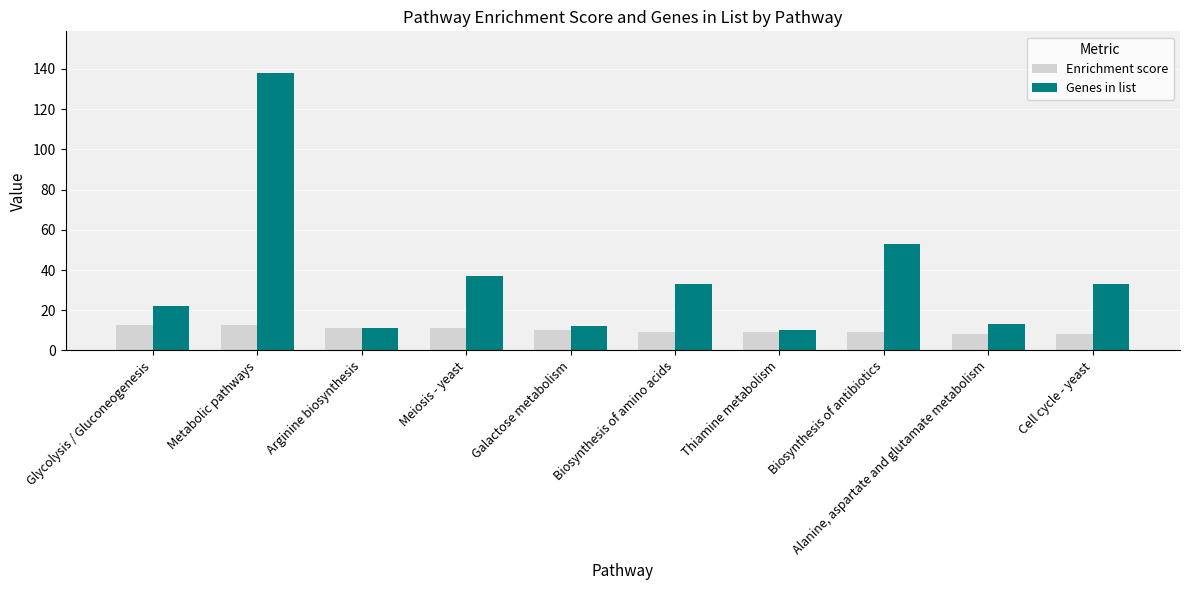

Which series has the largest range (max minus min)?

Genes in list